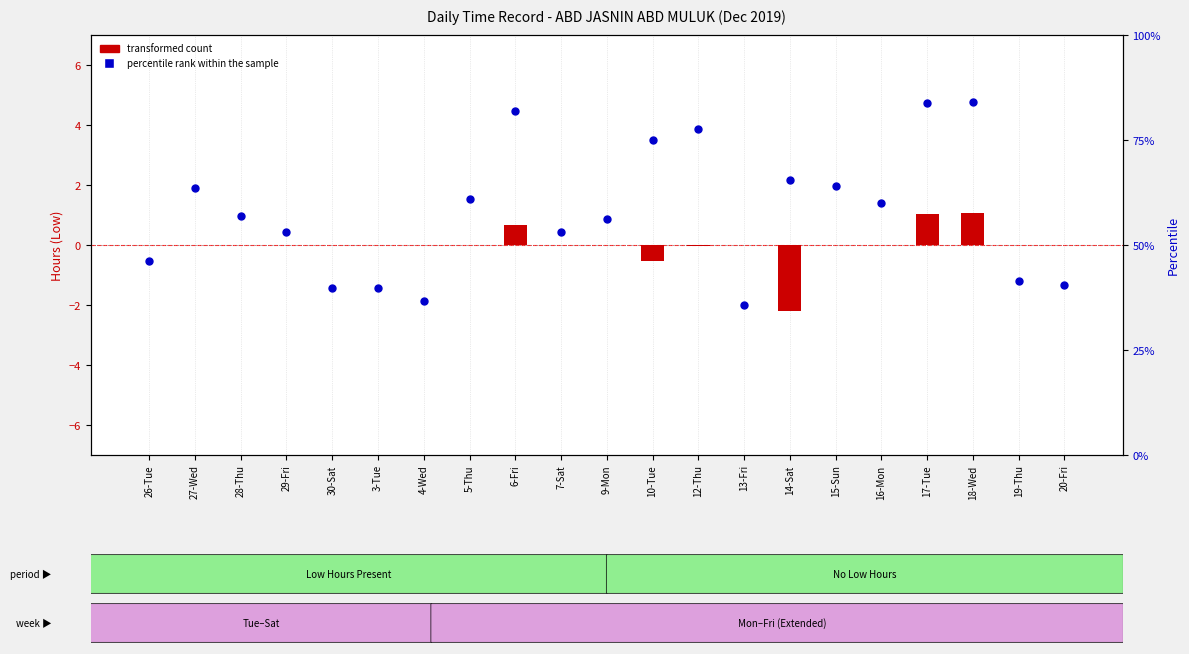

Which series has the largest total across all categories?

percentile rank within sample